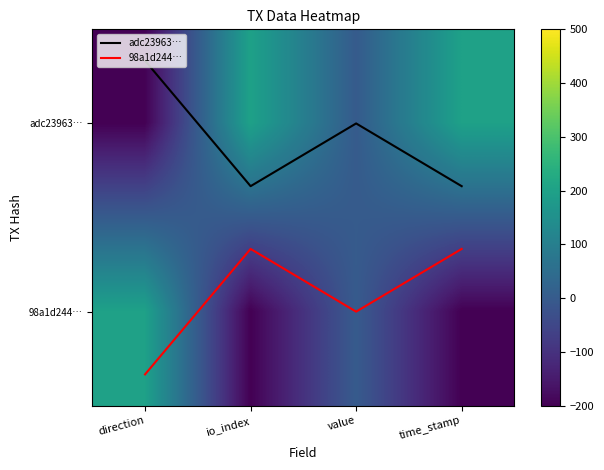

At which label does adc23963… reach its minimum?

direction